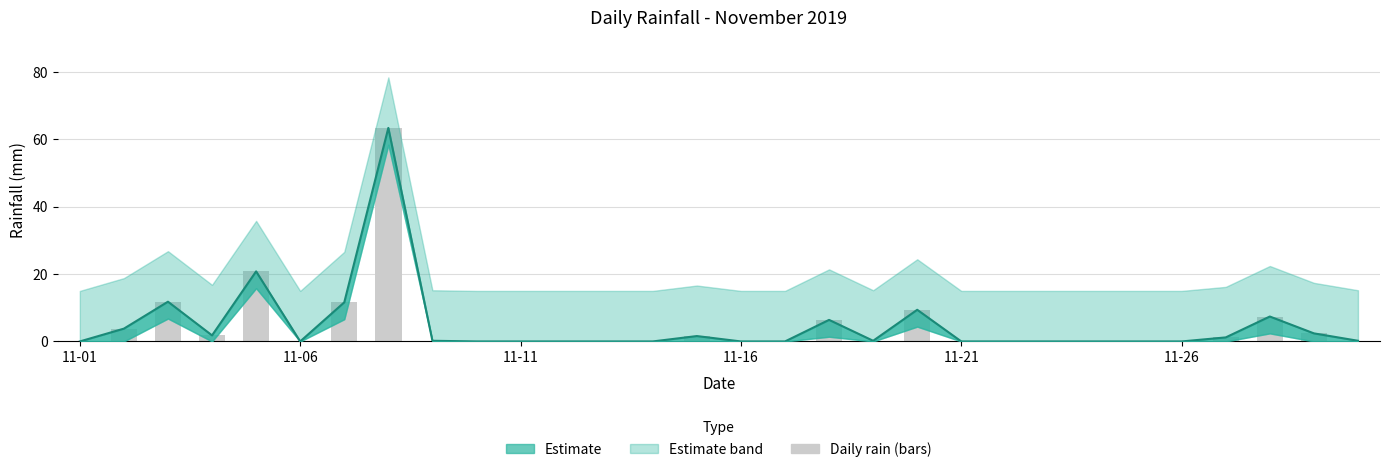

How many values in Rain line are above zero?

15